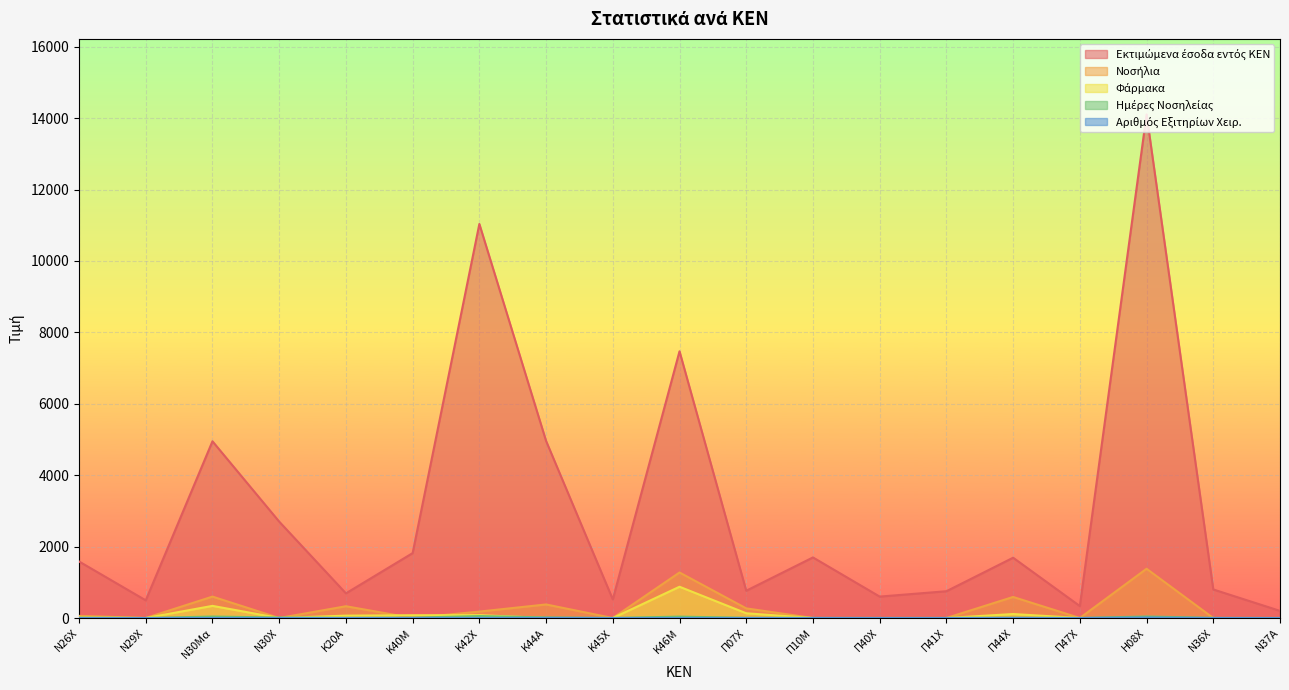

Reading left to right, extract all data points from this chart.

Εκτιμώμενα έσοδα εντός ΚΕΝ: Ν26Χ=1584	Ν29Χ=495	Ν30Μα=4950	Ν30Χ=2700	Κ20Α=691	Κ40Μ=1818	Κ42Χ=11037	Κ44Α=4960	Κ45Χ=521	Κ46Μ=7470	Π07Χ=764	Π10Μ=1697	Π40Χ=600	Π41Χ=750	Π44Χ=1689	Π47Χ=335	Η08Χ=14105	Ν36Χ=800	Ν37Α=200
Νοσήλια: Ν26Χ=60	Ν29Χ=0	Ν30Μα=600	Ν30Χ=0	Κ20Α=330	Κ40Μ=0	Κ42Χ=180	Κ44Α=380	Κ45Χ=0	Κ46Μ=1275	Π07Χ=270	Π10Μ=0	Π40Χ=0	Π41Χ=0	Π44Χ=590	Π47Χ=0	Η08Χ=1380	Ν36Χ=0	Ν37Α=0
Φάρμακα: Ν26Χ=17	Ν29Χ=0	Ν30Μα=340	Ν30Χ=0	Κ20Α=67	Κ40Μ=78	Κ42Χ=81	Κ44Α=0	Κ45Χ=0	Κ46Μ=876	Π07Χ=133	Π10Μ=0	Π40Χ=0	Π41Χ=0	Π44Χ=112	Π47Χ=0	Η08Χ=0	Ν36Χ=0	Ν37Α=0
Ημέρες Νοσηλείας: Ν26Χ=9	Ν29Χ=1	Ν30Μα=41	Ν30Χ=14	Κ20Α=4	Κ40Μ=10	Κ42Χ=55	Κ44Α=17	Κ45Χ=2	Κ46Μ=39	Π07Χ=5	Π10Μ=3	Π40Χ=2	Π41Χ=3	Π44Χ=8	Π47Χ=1	Η08Χ=43	Ν36Χ=4	Ν37Α=1
Αριθμός Εξιτηρίων Χειρ.: Ν26Χ=0	Ν29Χ=0	Ν30Μα=0	Ν30Χ=0	Κ20Α=1	Κ40Μ=0	Κ42Χ=0	Κ44Α=3	Κ45Χ=0	Κ46Μ=0	Π07Χ=1	Π10Μ=1	Π40Χ=0	Π41Χ=0	Π44Χ=2	Π47Χ=0	Η08Χ=13	Ν36Χ=0	Ν37Α=0